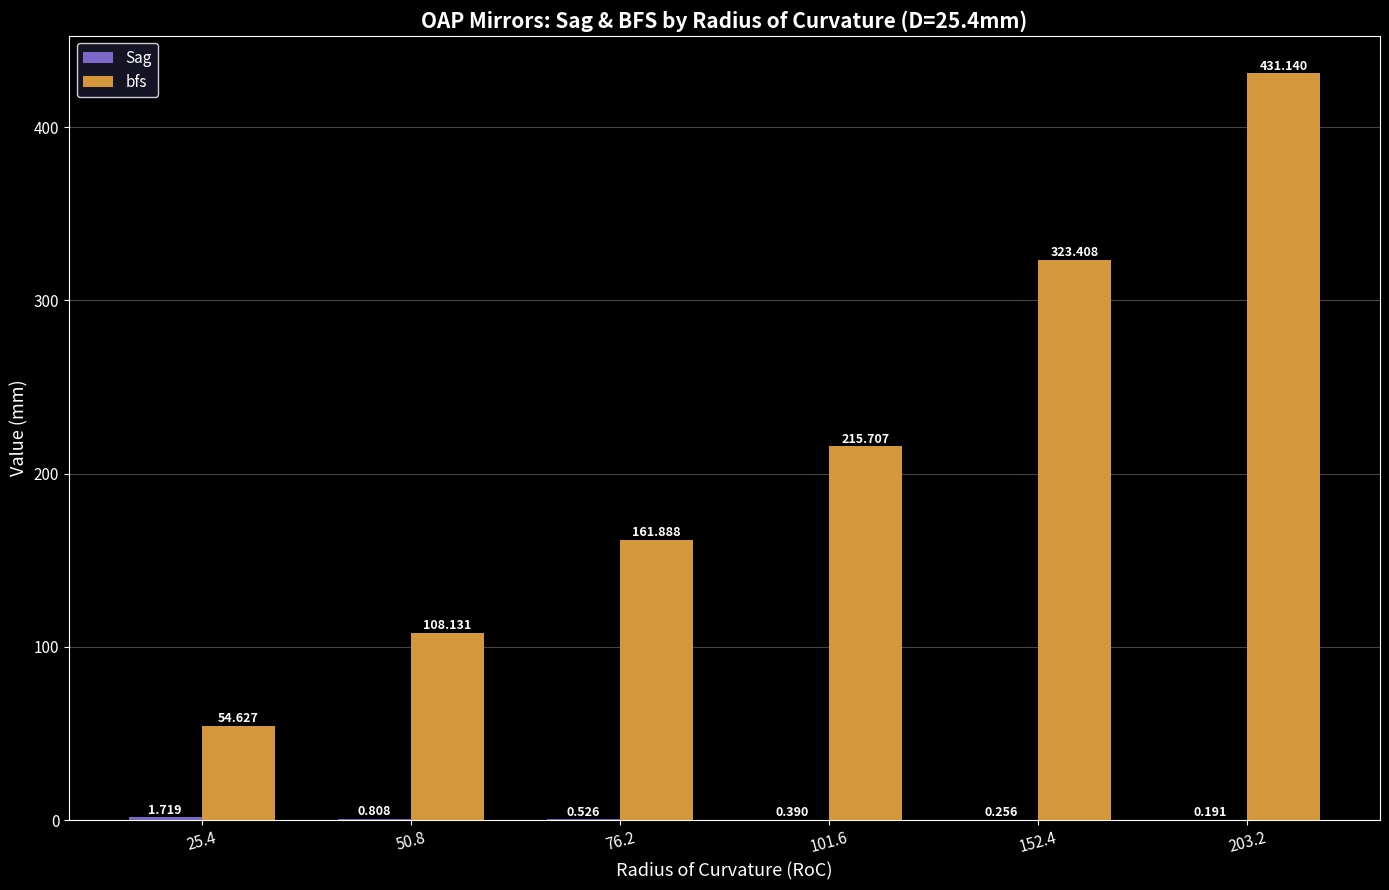

How many data points does each series have?

6